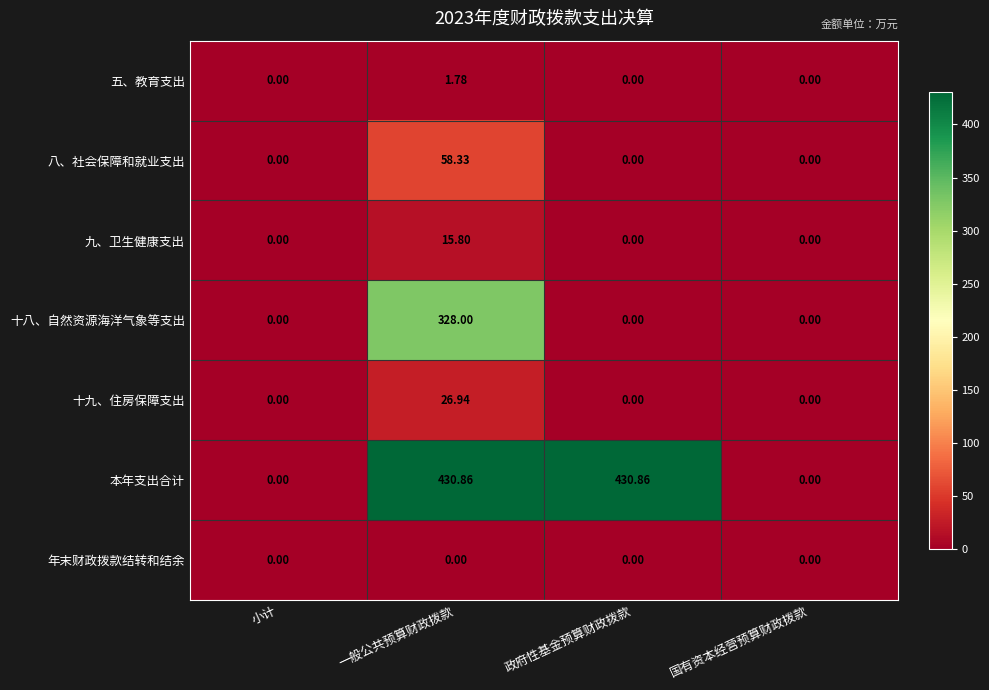

Rank the series by their maximum value, from highest to lowest.

本年支出合计, 十八、自然资源海洋气象等支出, 八、社会保障和就业支出, 十九、住房保障支出, 九、卫生健康支出, 五、教育支出, 年末财政拨款结转和结余